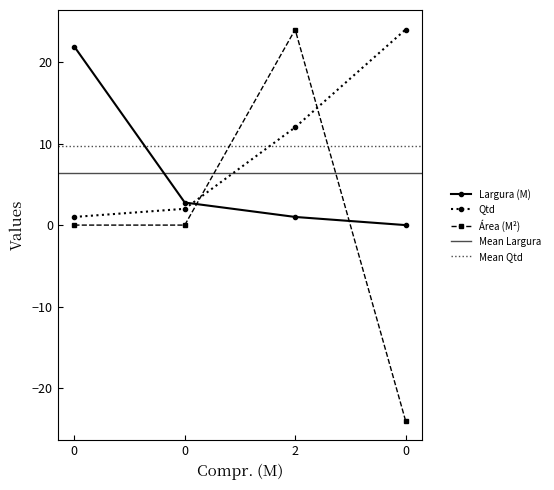

Is it true that Qtd equals 24.0 at 0?

True